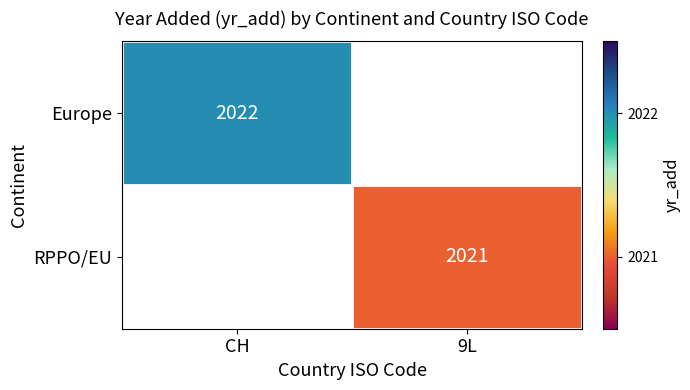

The Europe series shows 417 at CH. True or false?

False